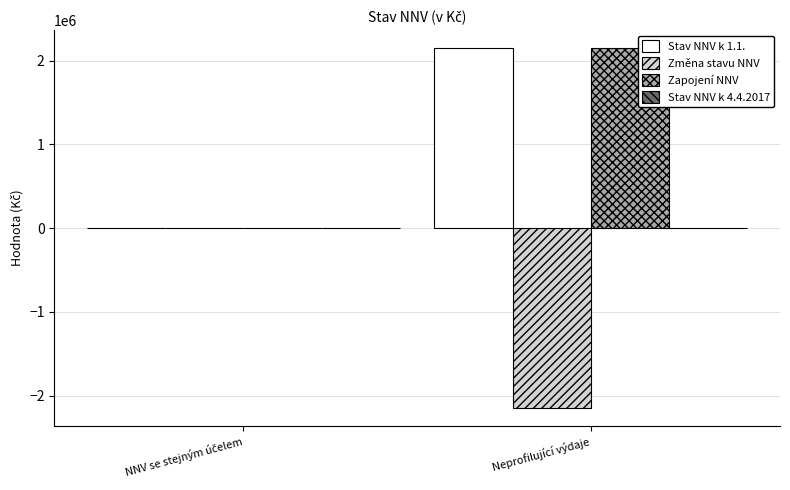

The value of Změna stavu NNV at Neprofilující výdaje is -2147255.1. True or false?

True